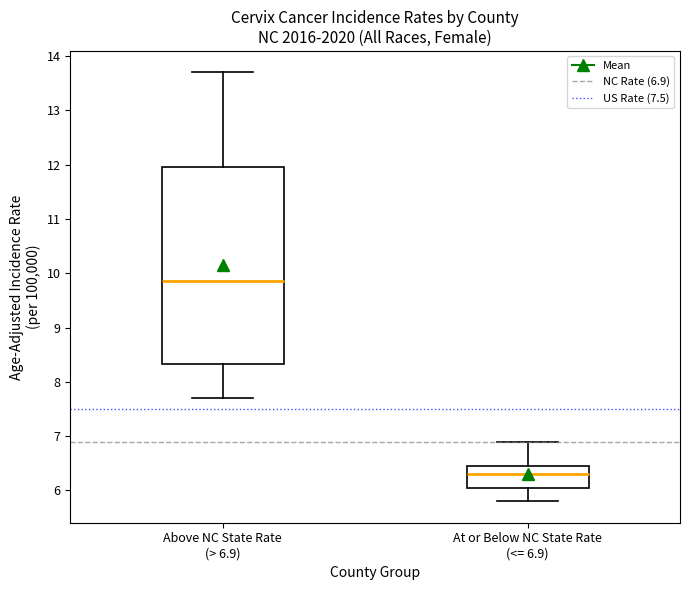

Reading left to right, read every box against the y-axis: the position of its median line, the range the box covers, and the ends of its whiskers. The values are not printed on the chart, so give them approximately, as read against the axis.

Above NC State Rate (> 6.9): median 9.9, box 8.3 to 12.0, whiskers 7.7 to 13.7
At or Below NC State Rate (<= 6.9): median 6.3, box 6.1 to 6.5, whiskers 5.8 to 6.9